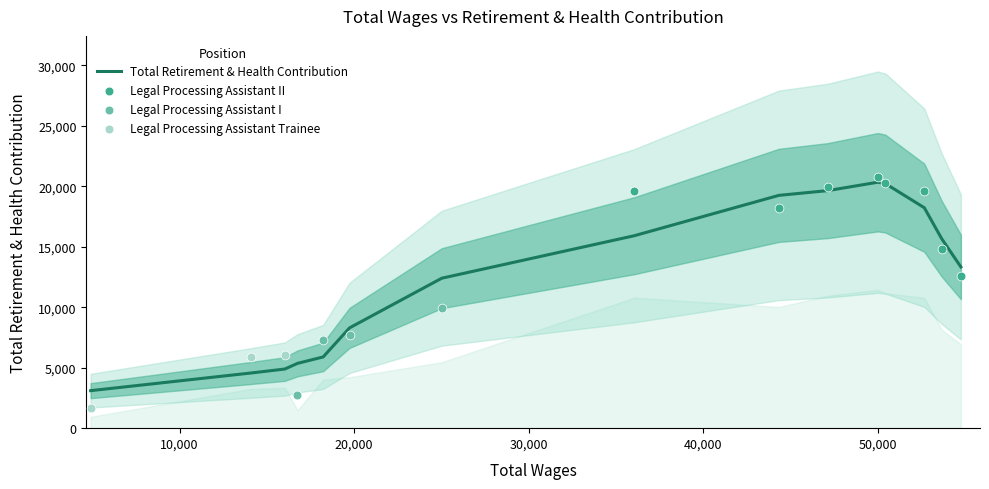

What is the change in value from 36058 to 16031?

-13538